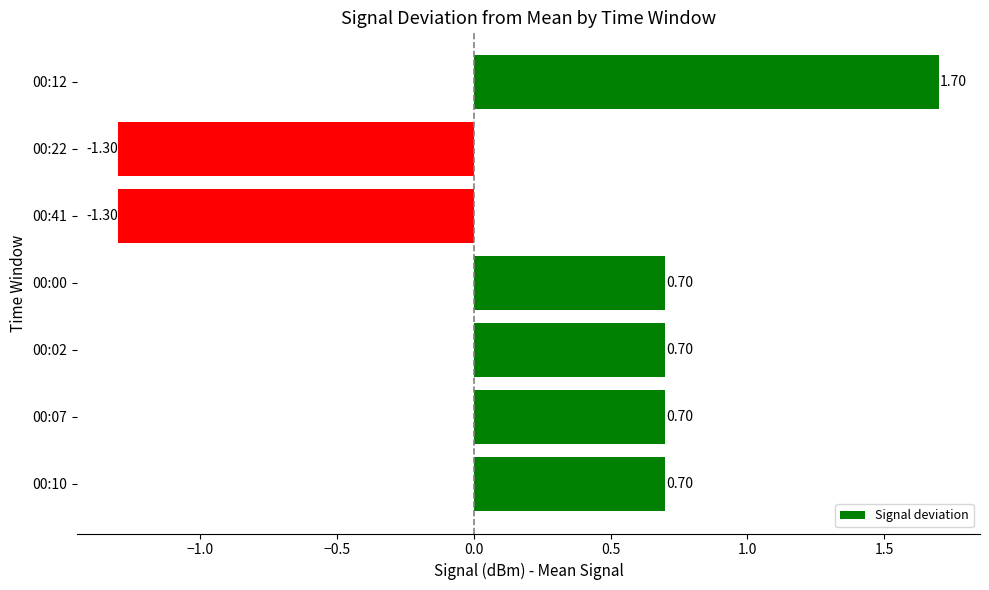

What is the change in value from 00:02 to 00:22?

-2.0